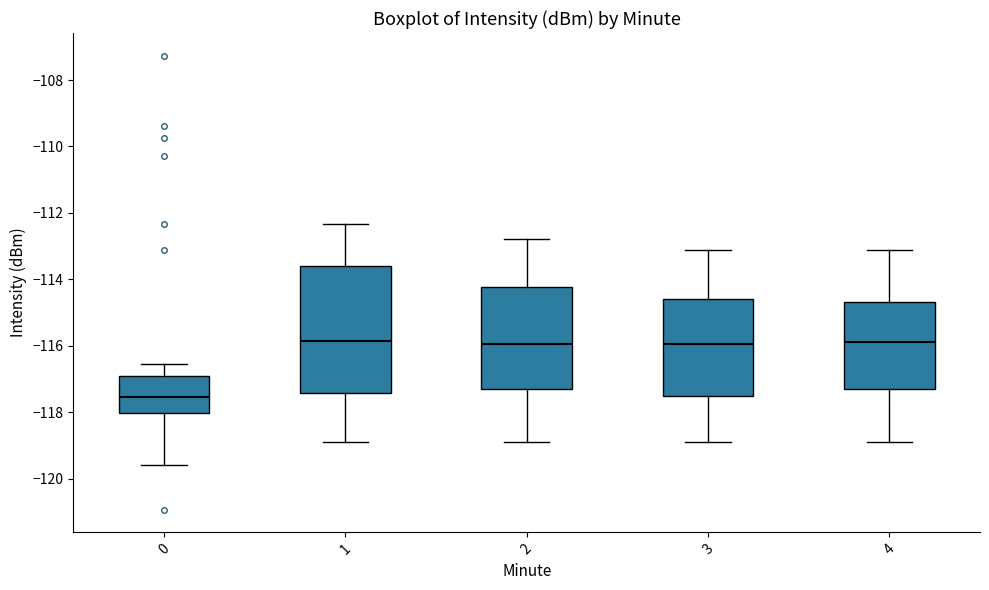

Reading left to right, transcribe this box plot: for each box, give where its median line is, the range the box spans, and where its two whiskers end, as read against the y-axis. The values are not printed on the chart, so give them approximately, as read against the axis.

0: median -117.6, box -118.0 to -116.8, whiskers -119.6 to -116.6
1: median -115.8, box -117.4 to -113.6, whiskers -119.0 to -112.4
2: median -116.0, box -117.2 to -114.2, whiskers -119.0 to -112.8
3: median -116.0, box -117.6 to -114.6, whiskers -118.8 to -113.2
4: median -116.0, box -117.2 to -114.6, whiskers -119.0 to -113.2